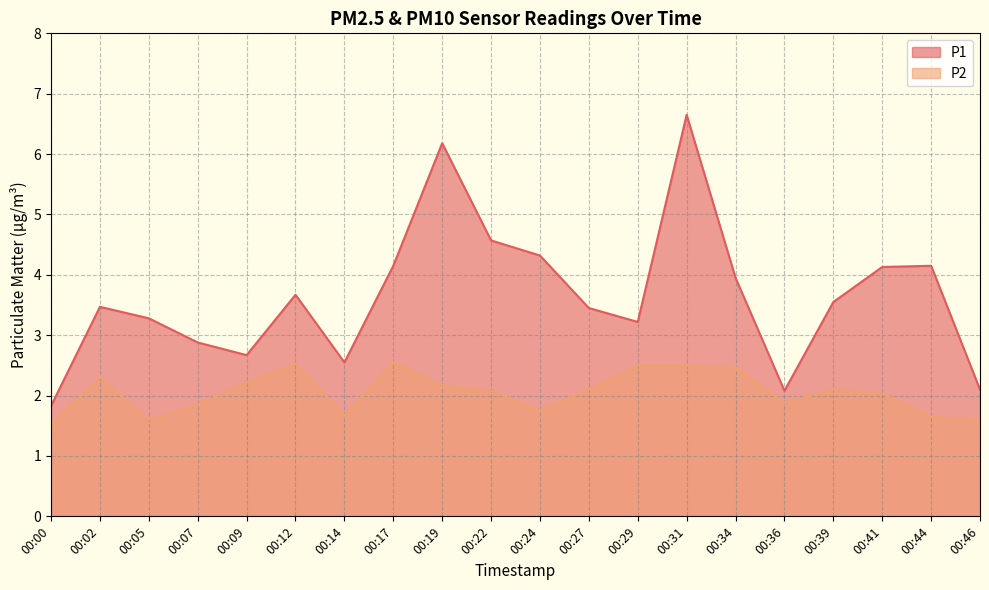

How many lines are shown in the chart?

2